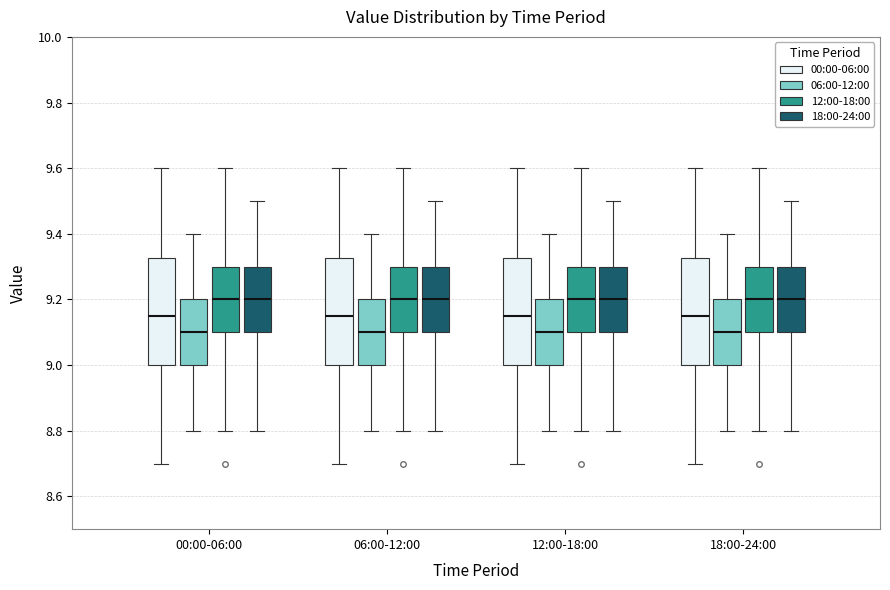

Where is the lower edge of the box for 00:00-06:00 (06:00-12:00) on the y-axis? The values are not printed on the chart, so give them approximately, as read against the axis.

9.00